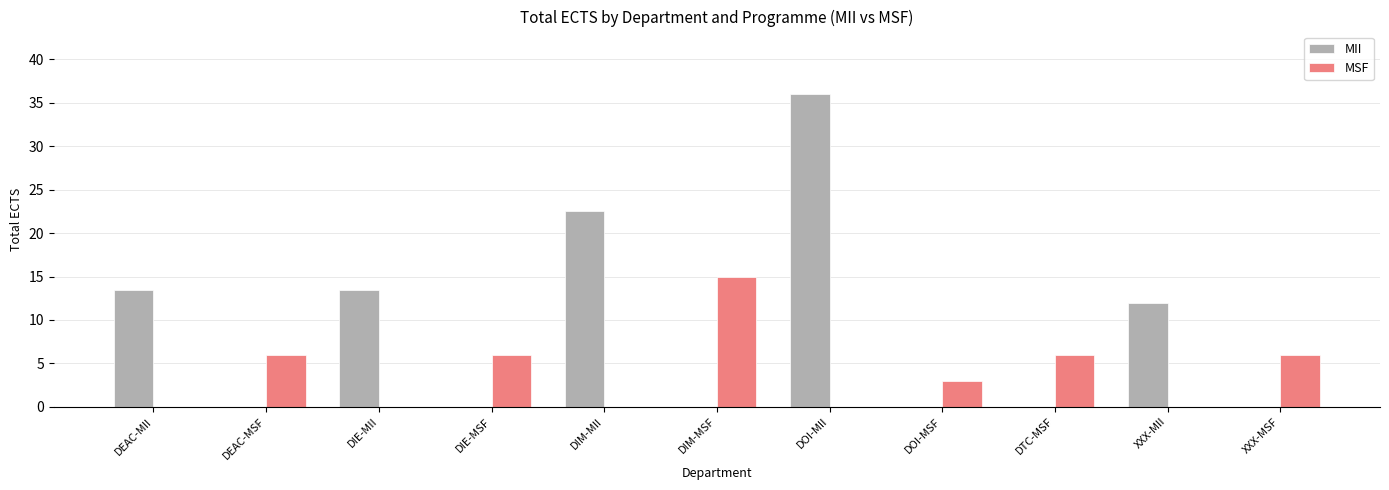

Which category has the highest value in the MSF series?

DIM-MSF